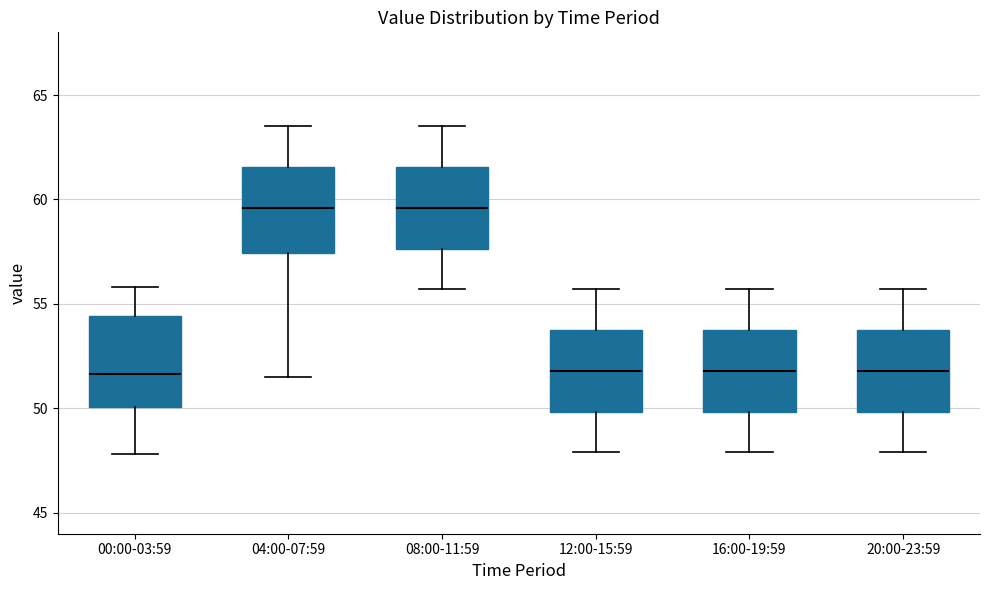

Where is the upper edge of the box for 04:00-07:59 on the y-axis? The values are not printed on the chart, so give them approximately, as read against the axis.

61.5